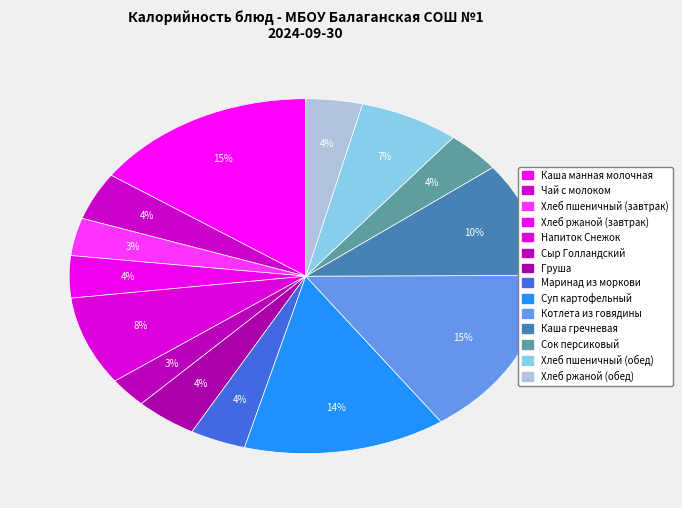

How many segments does this pie chart have?

14